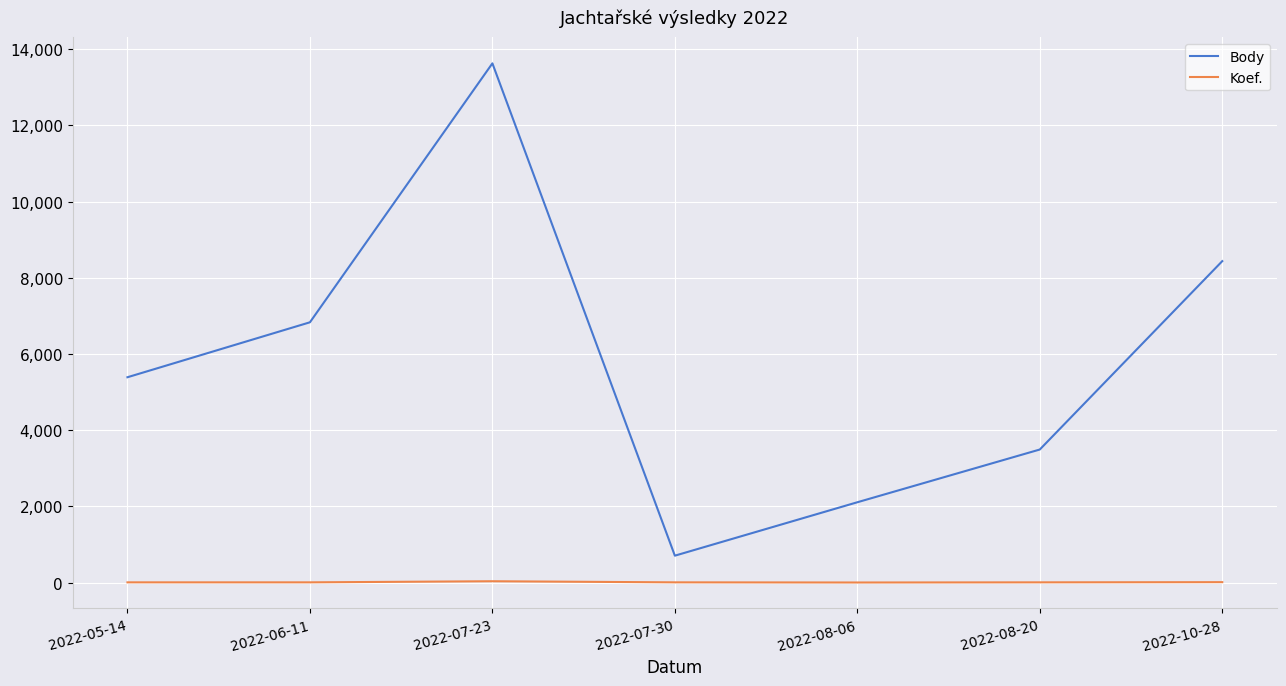

Which category has the highest value across all series?

2022-07-23